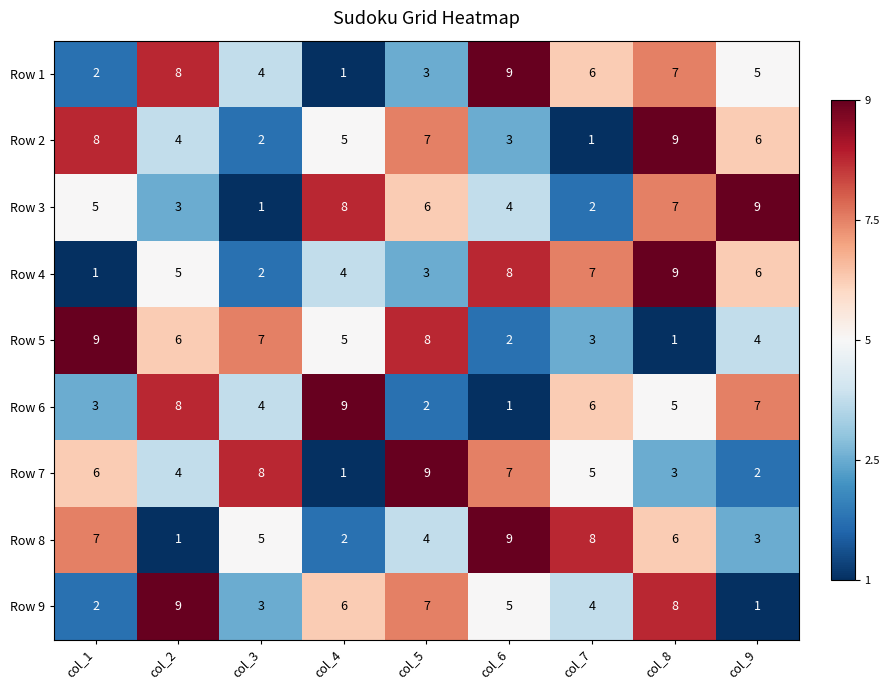

Between col_6 and col_7, which series saw the biggest shift?

Row 6